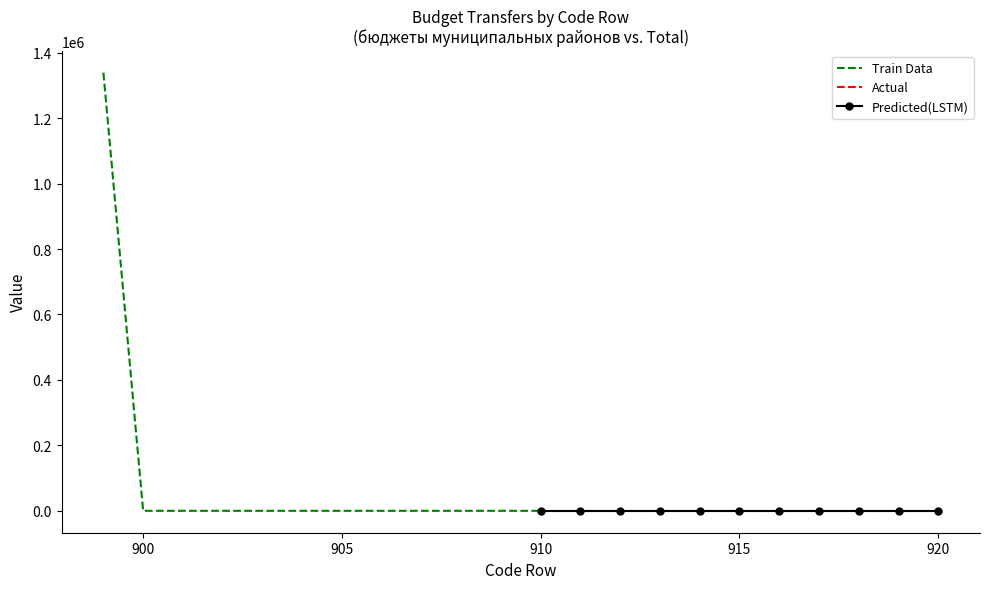

True or false: Actual has a value of 0 at 904.

True